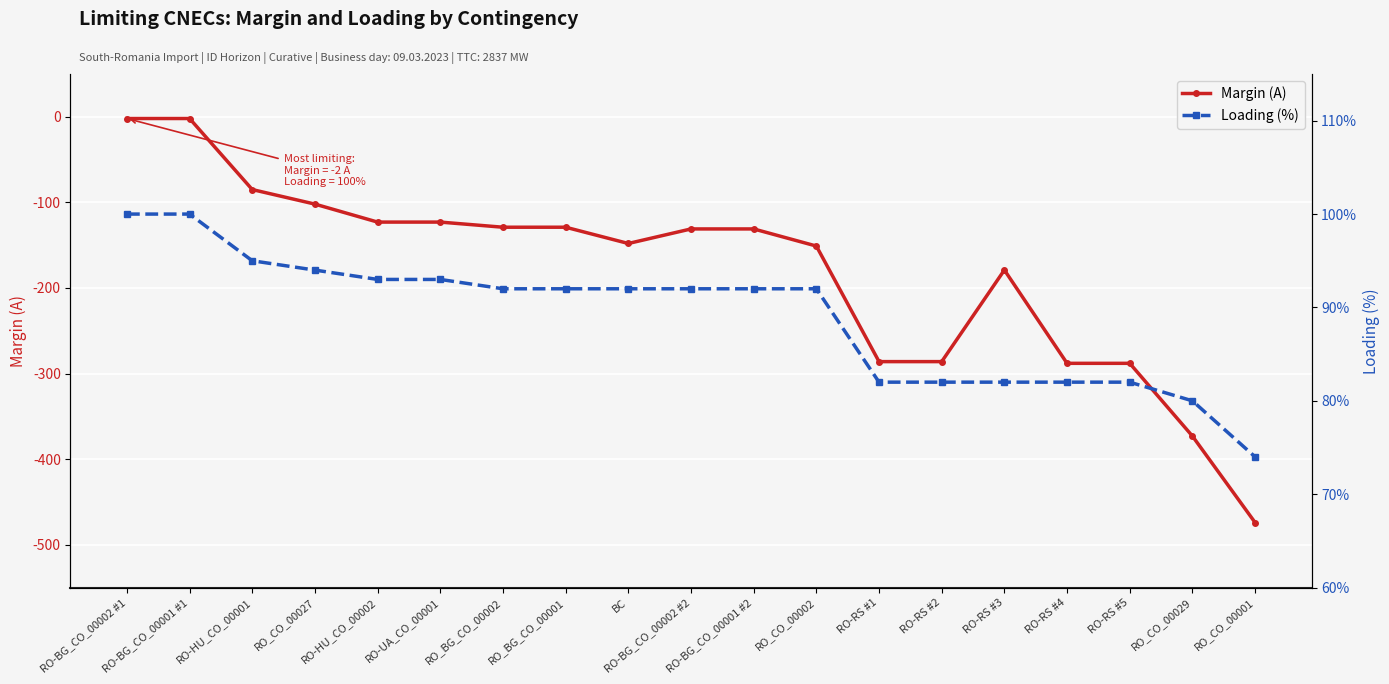

At how many categories does at least one series exceed -341?

19